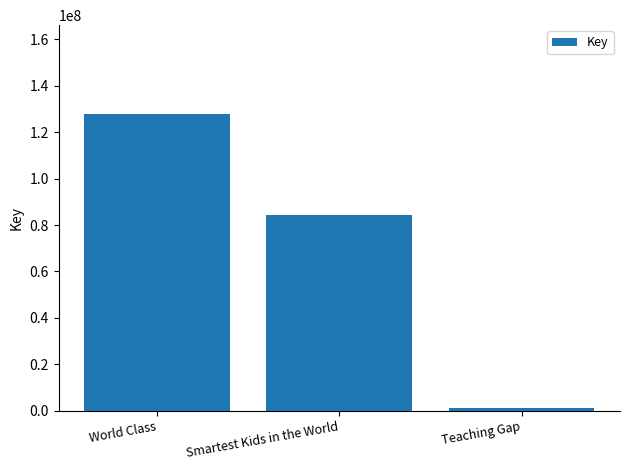

Rank the categories by value from highest to lowest.

World Class, Smartest Kids in the World, Teaching Gap